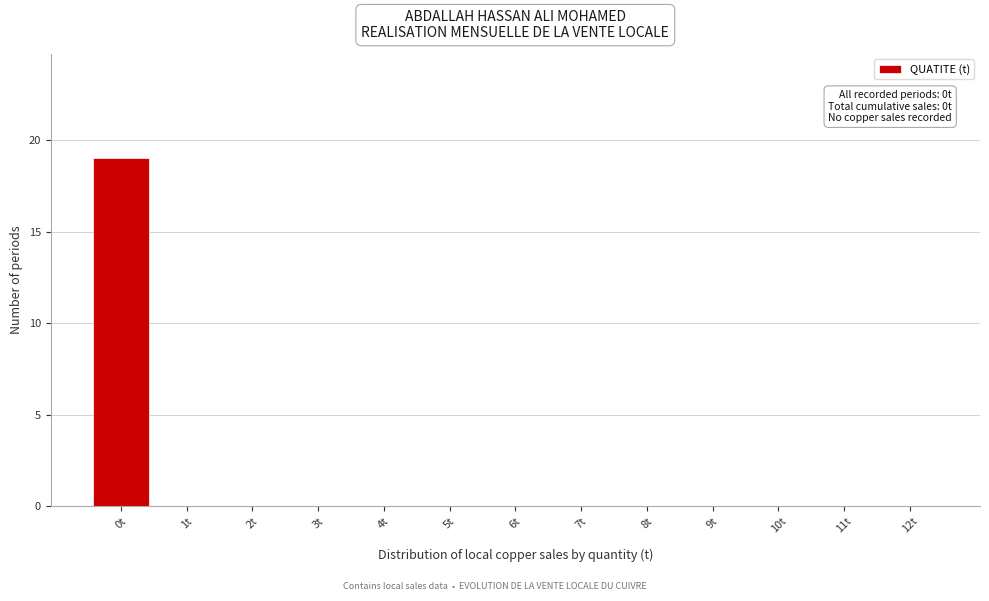

Reading left to right, what are all the values shown in this chart?

0t=19	1t=0	2t=0	3t=0	4t=0	5t=0	6t=0	7t=0	8t=0	9t=0	10t=0	11t=0	12t=0